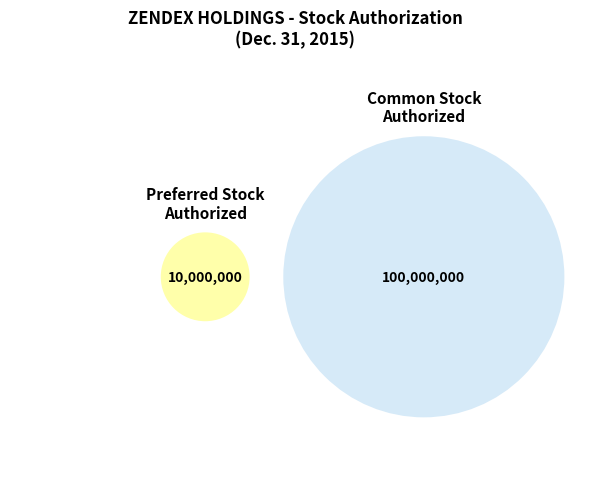

Which has a higher value, Common stock authorized or Preferred stock outstanding?

Common stock authorized